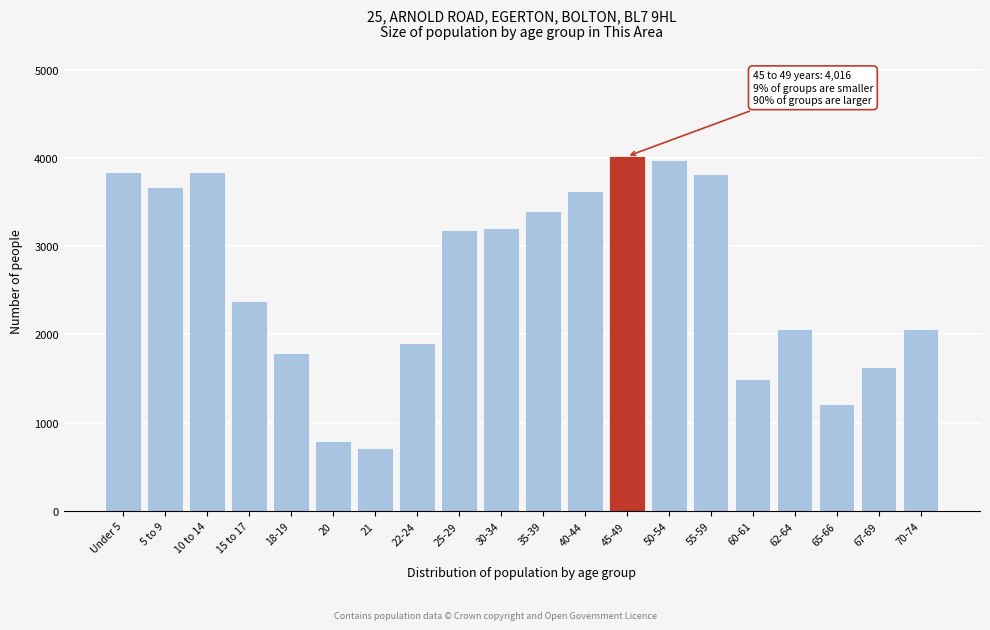

What is the value of the 13th bar from the left?

4016